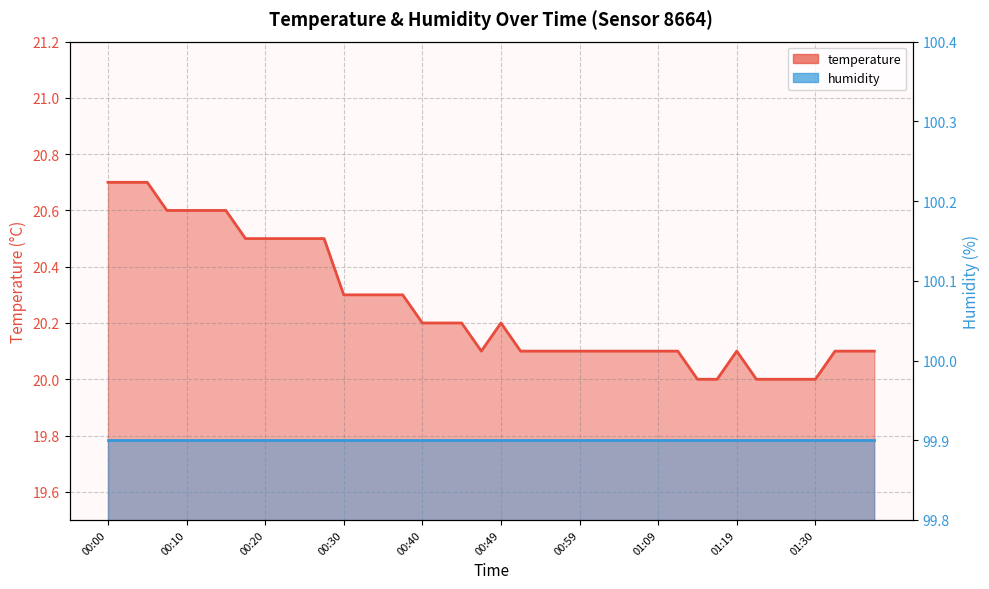

Count the number of data series in this chart.

2